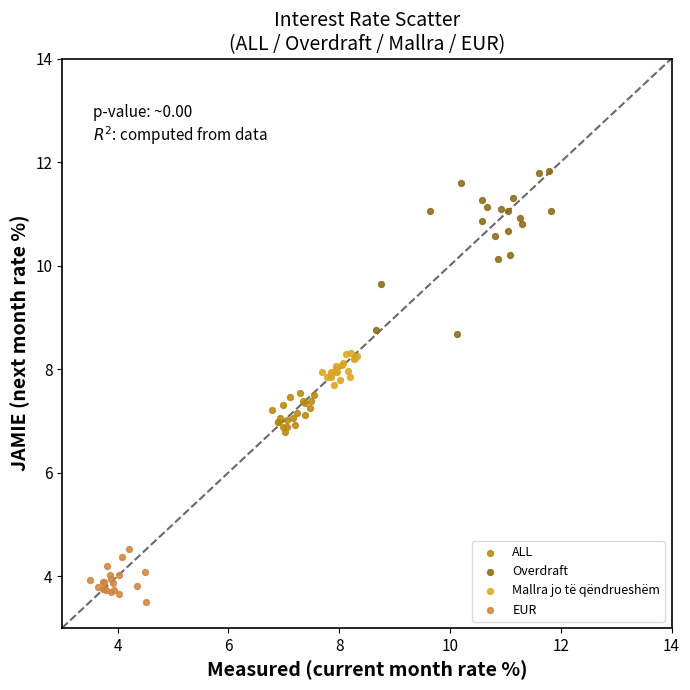

What are all the series names shown in the legend?

ALL, Overdraft, Mallra jo të qëndrueshëm, EUR